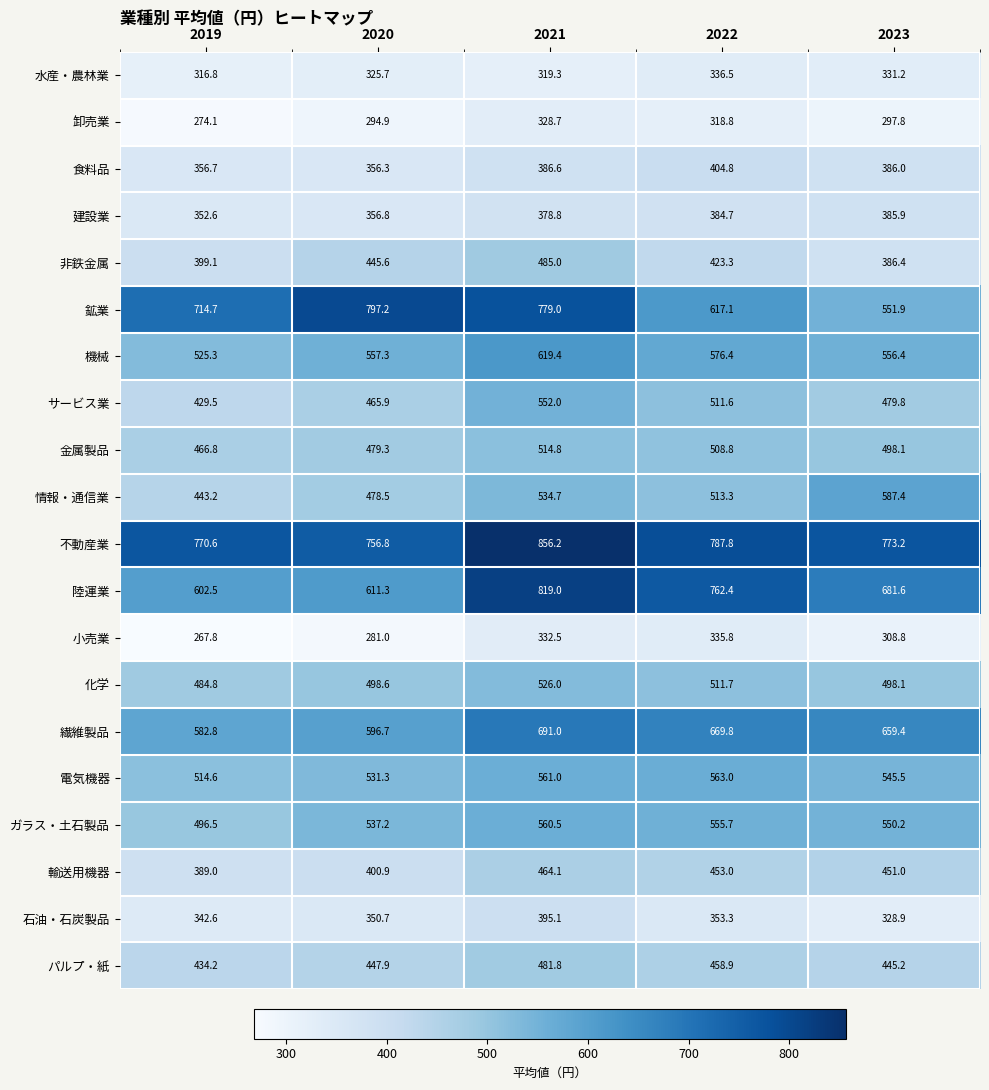

Which category has the lowest value across all series?

2019